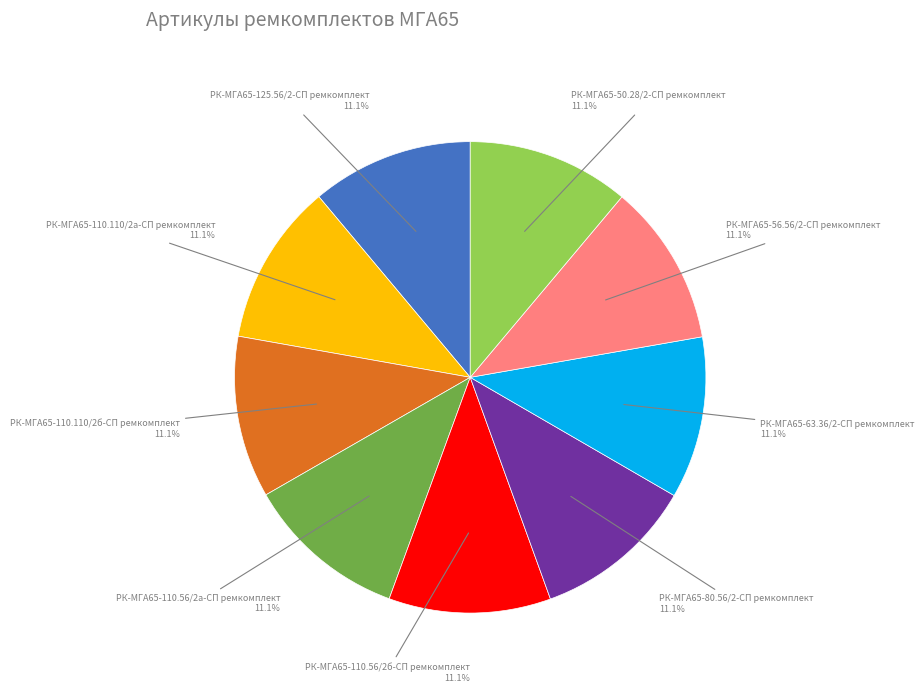

Combined, what portion of the pie is РК-МГА65-110.56/2б-СП ремкомплект and РК-МГА65-110.110/2б-СП ремкомплект?

22.2%